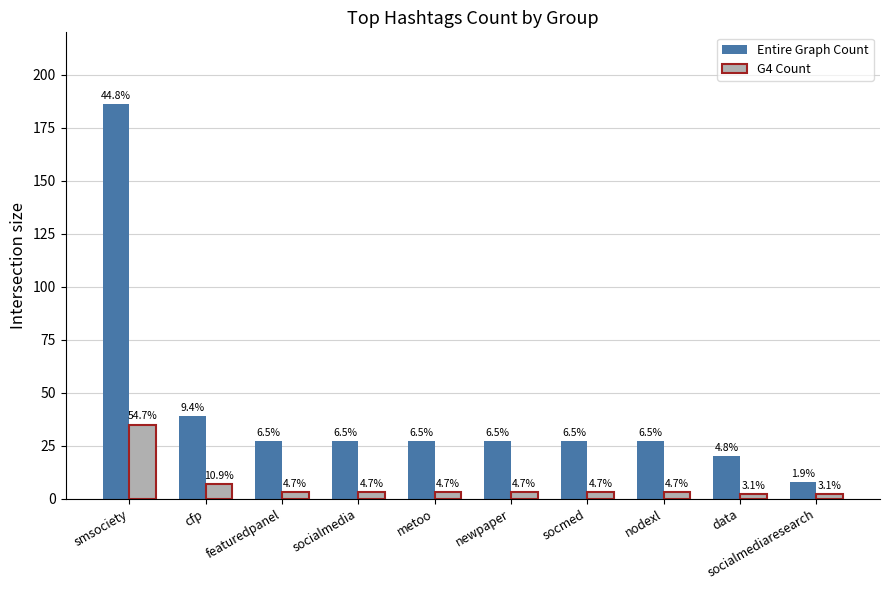

What is the difference between the maximum and minimum values in the Entire Graph Count series?

178